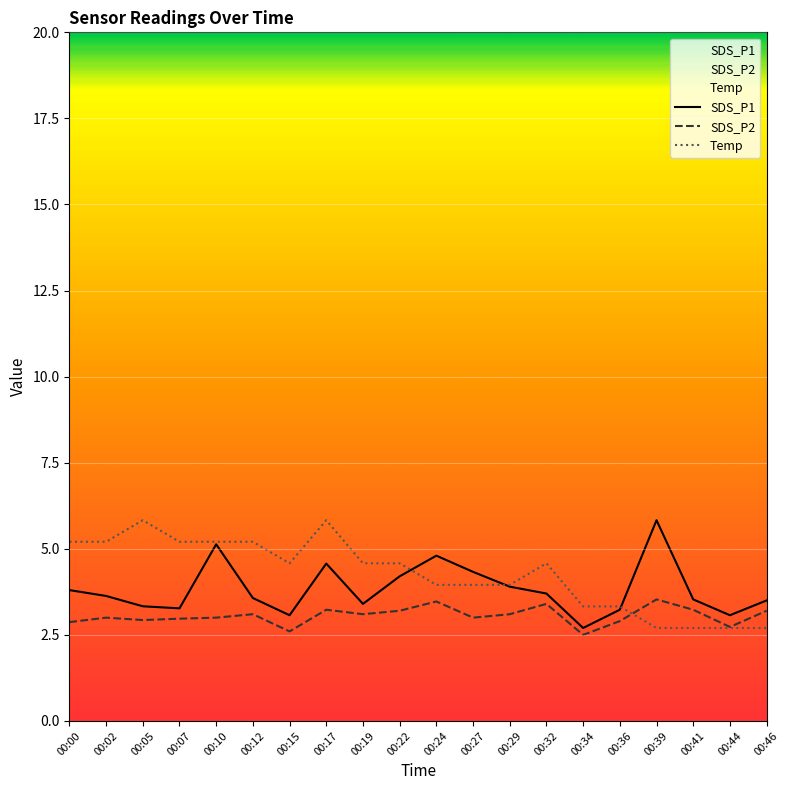

Between which two adjacent categories do SDS_P1 and Temp first intersect?

00:22 and 00:24